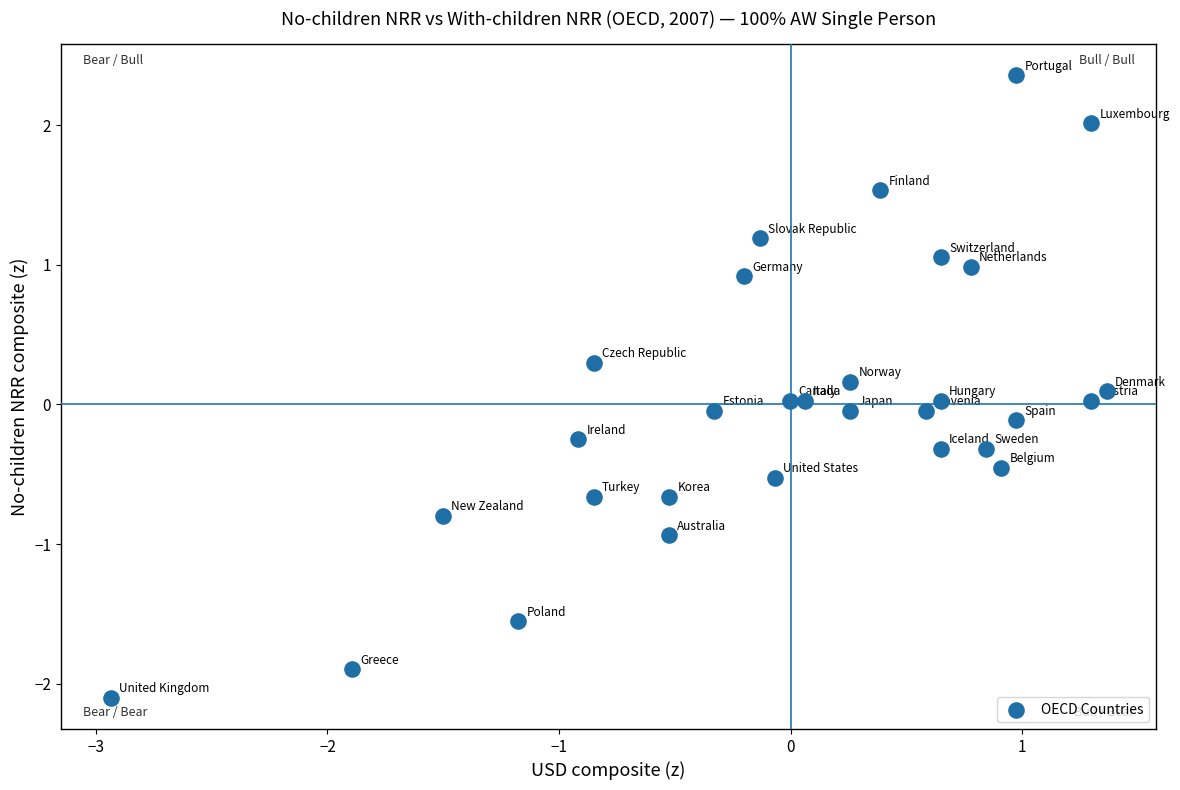

What is the range of X values (max minus min)?

4.3